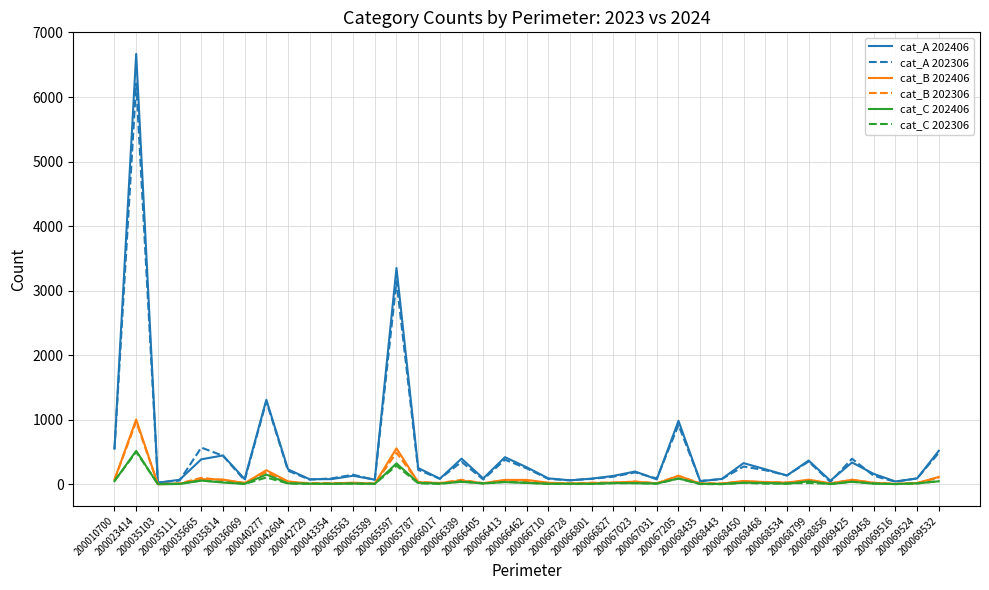

What is the maximum value for cat_B 202406?

1004